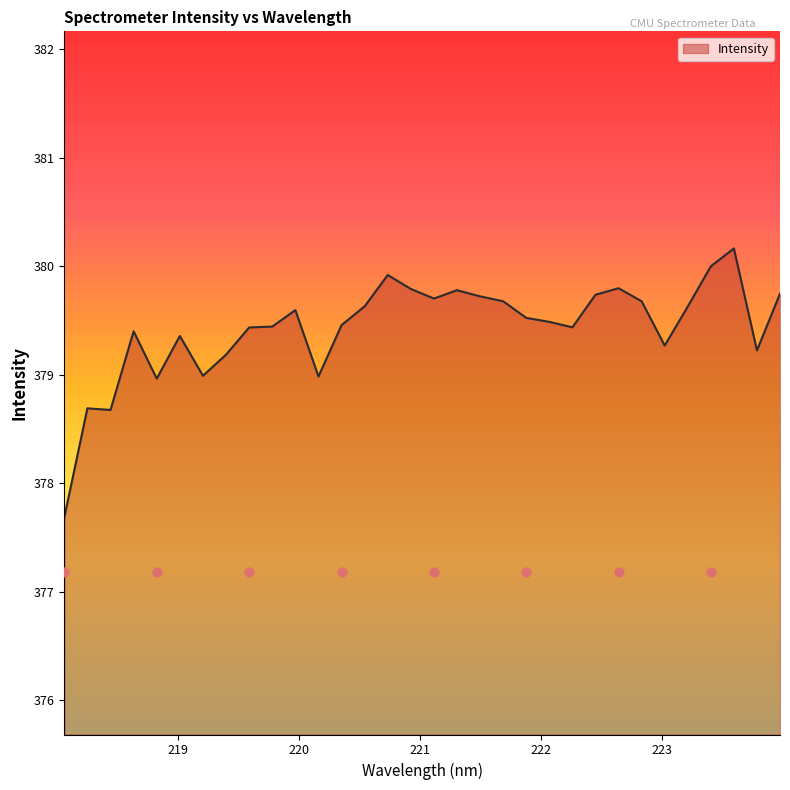

Between 219.589 and 220.1623, which is larger?

219.589